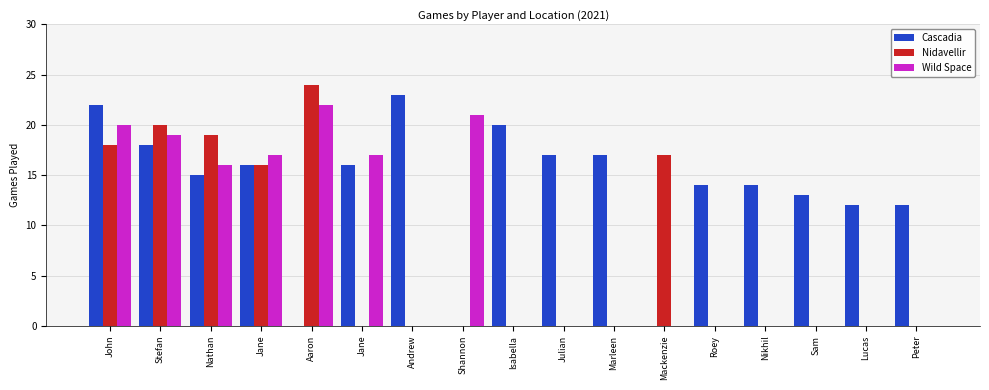

Count the number of data series in this chart.

3